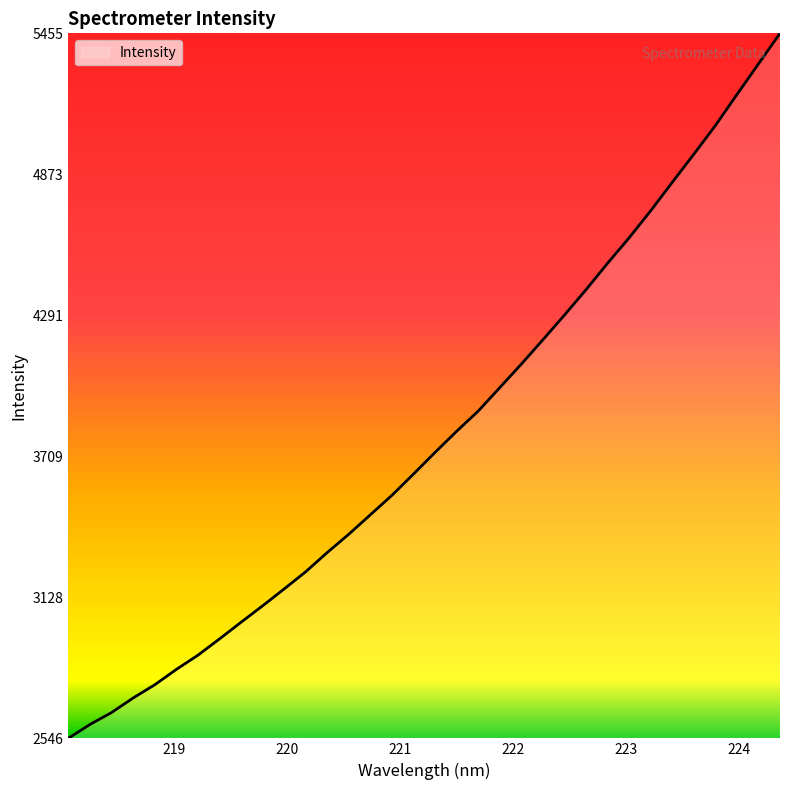

What is the difference between the maximum and minimum values?

2909.1